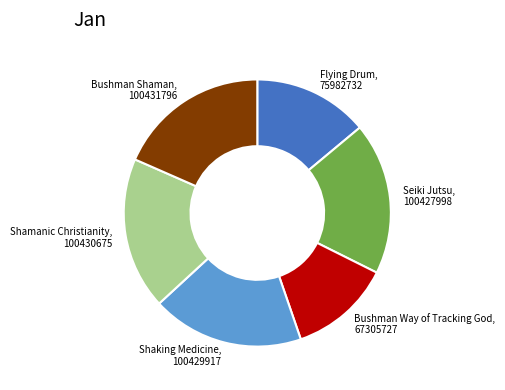

Count the number of slices in the pie.

6